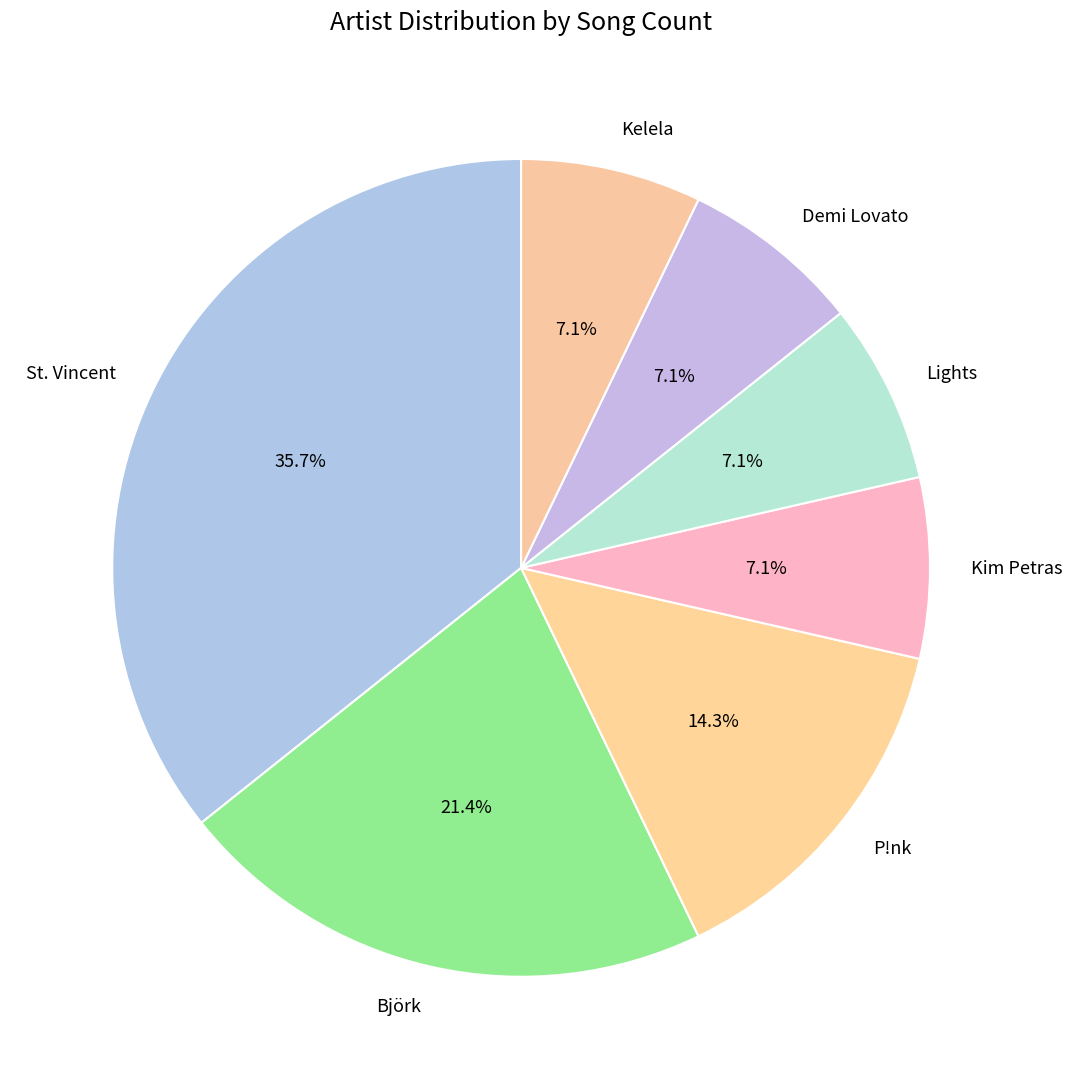

True or false: Lights accounts for 21% of the total.

False